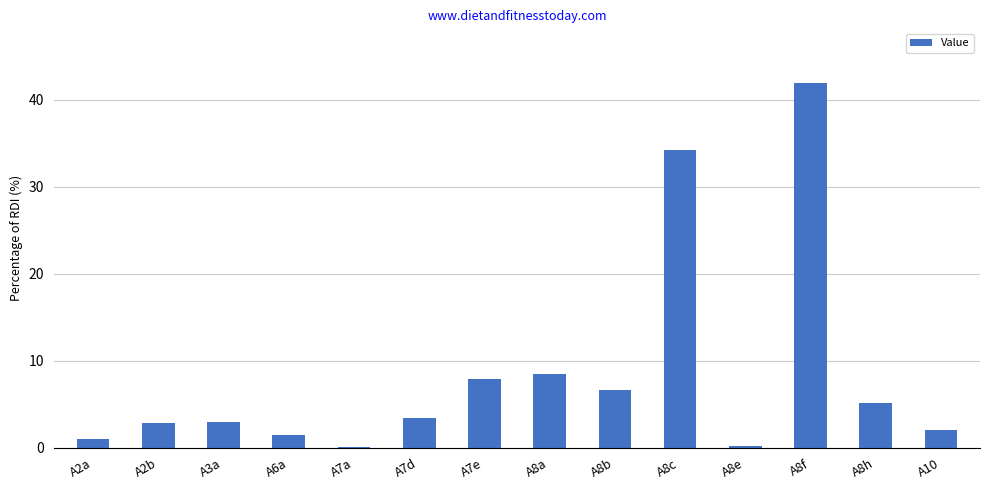

Which label corresponds to the largest value in the chart?

A8f